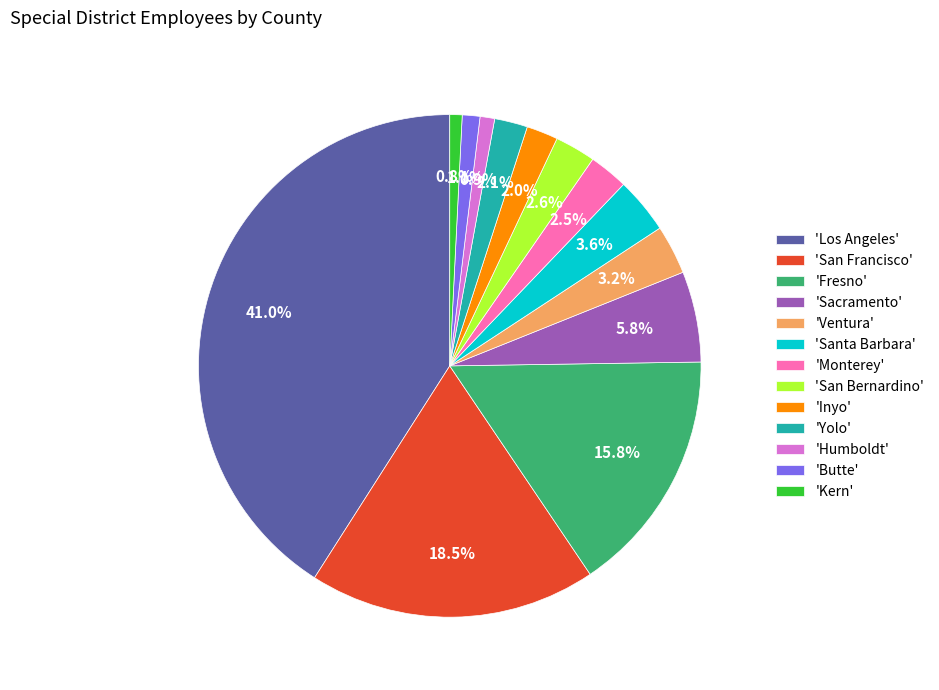

Is there a majority slice in this chart?

No